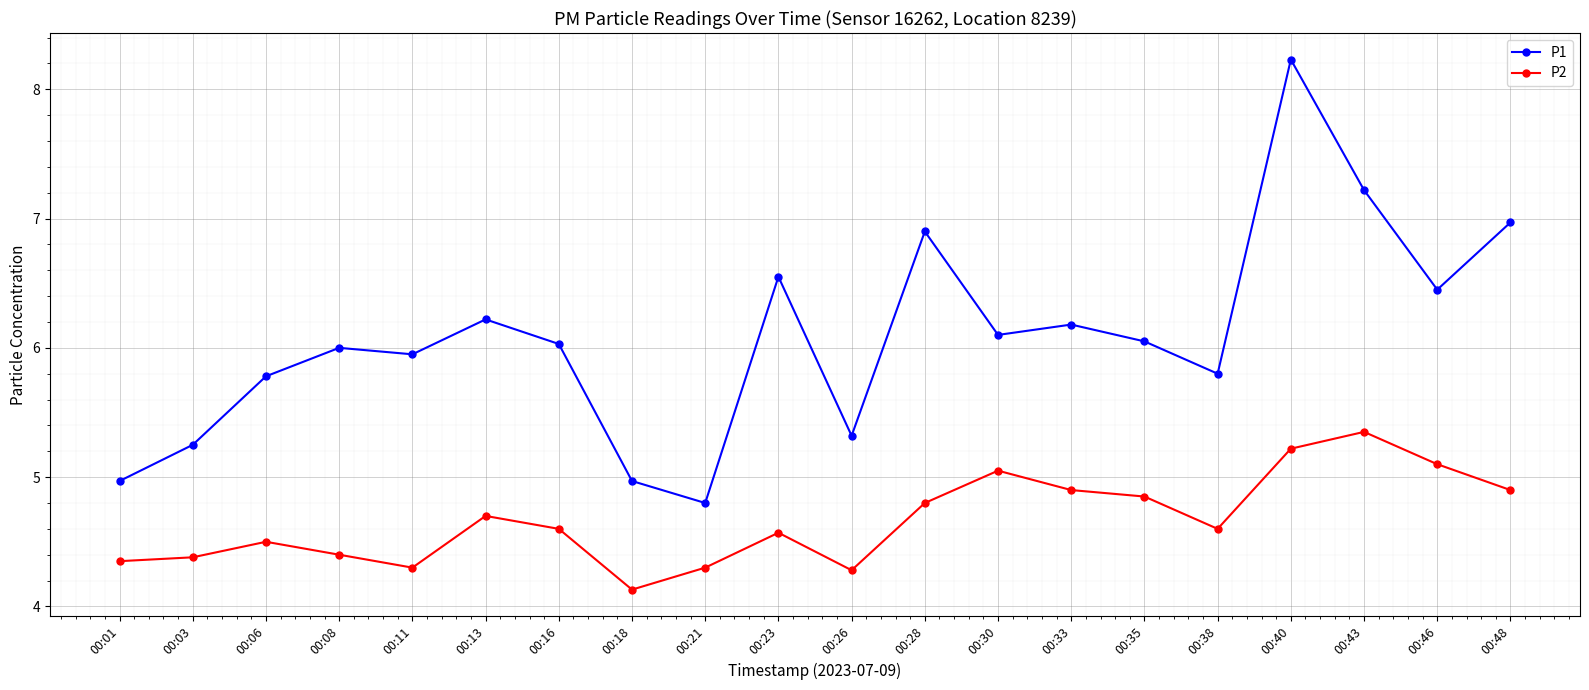

What is the difference between the P1 values at 00:01 and 00:21?

0.2